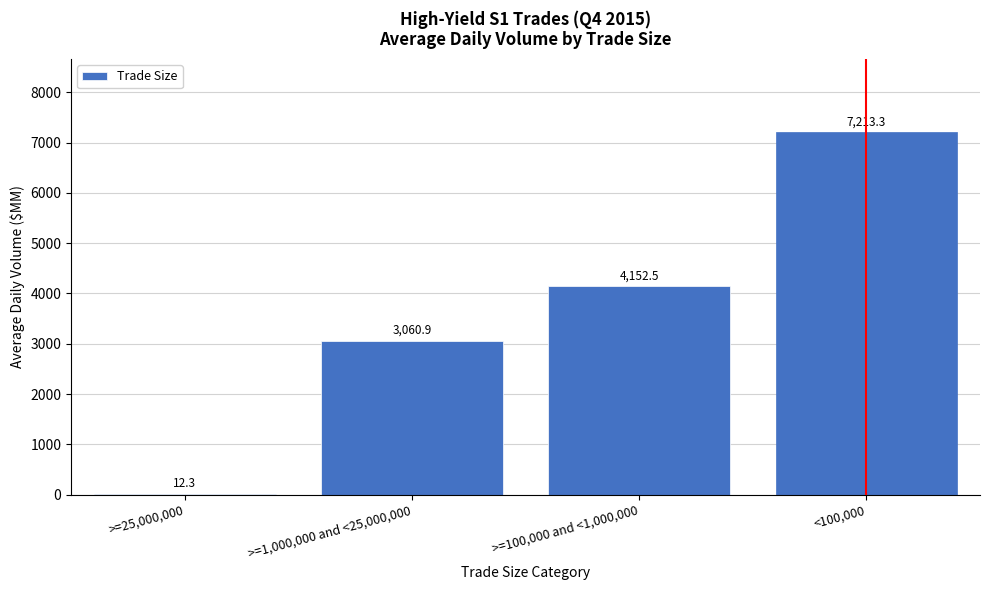

Reading left to right, list all the values displayed in this chart.

>=25,000,000=12.3	>=1,000,000 and <25,000,000=3060.9	>=100,000 and <1,000,000=4152.5	<100,000=7213.3